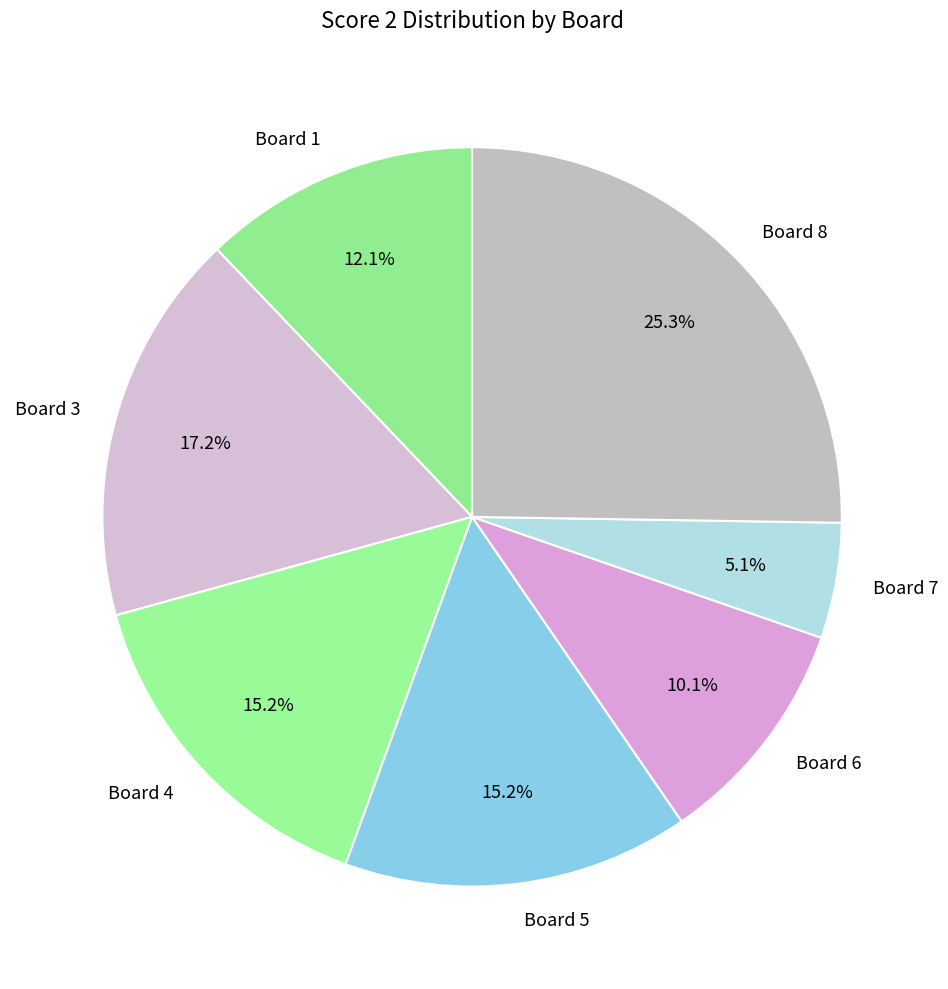

Do Board 1 and Board 6 together represent more than half of the pie?

No